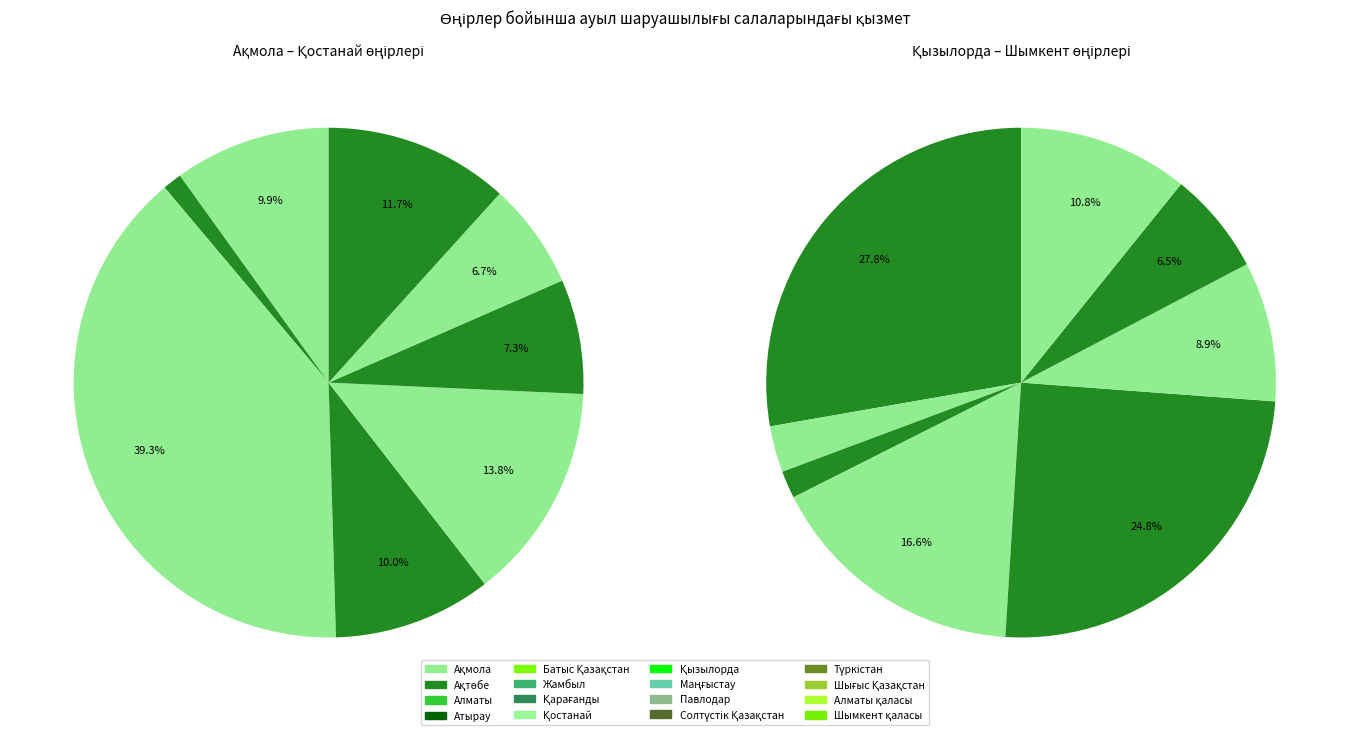

How much of the chart is everything except Қызылорда?

87.7%